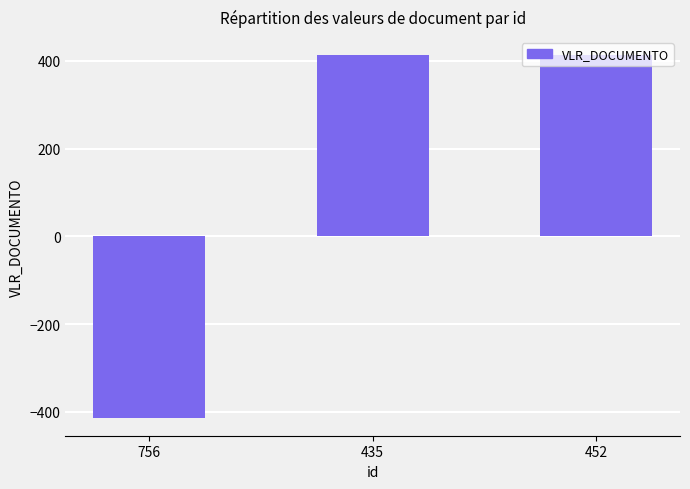

What position from the right is 756?

3